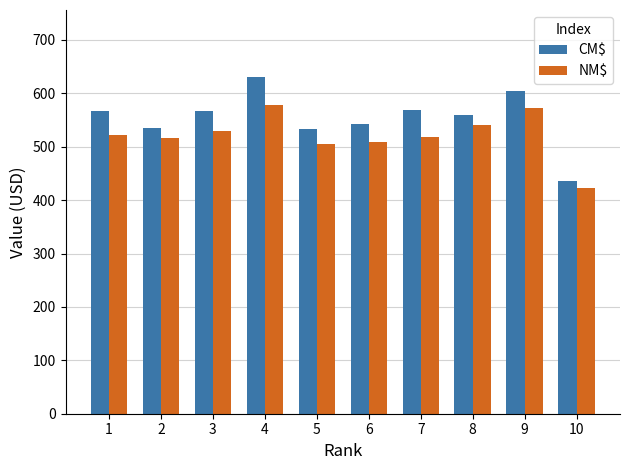

What is the total value across all series at 5?

1040